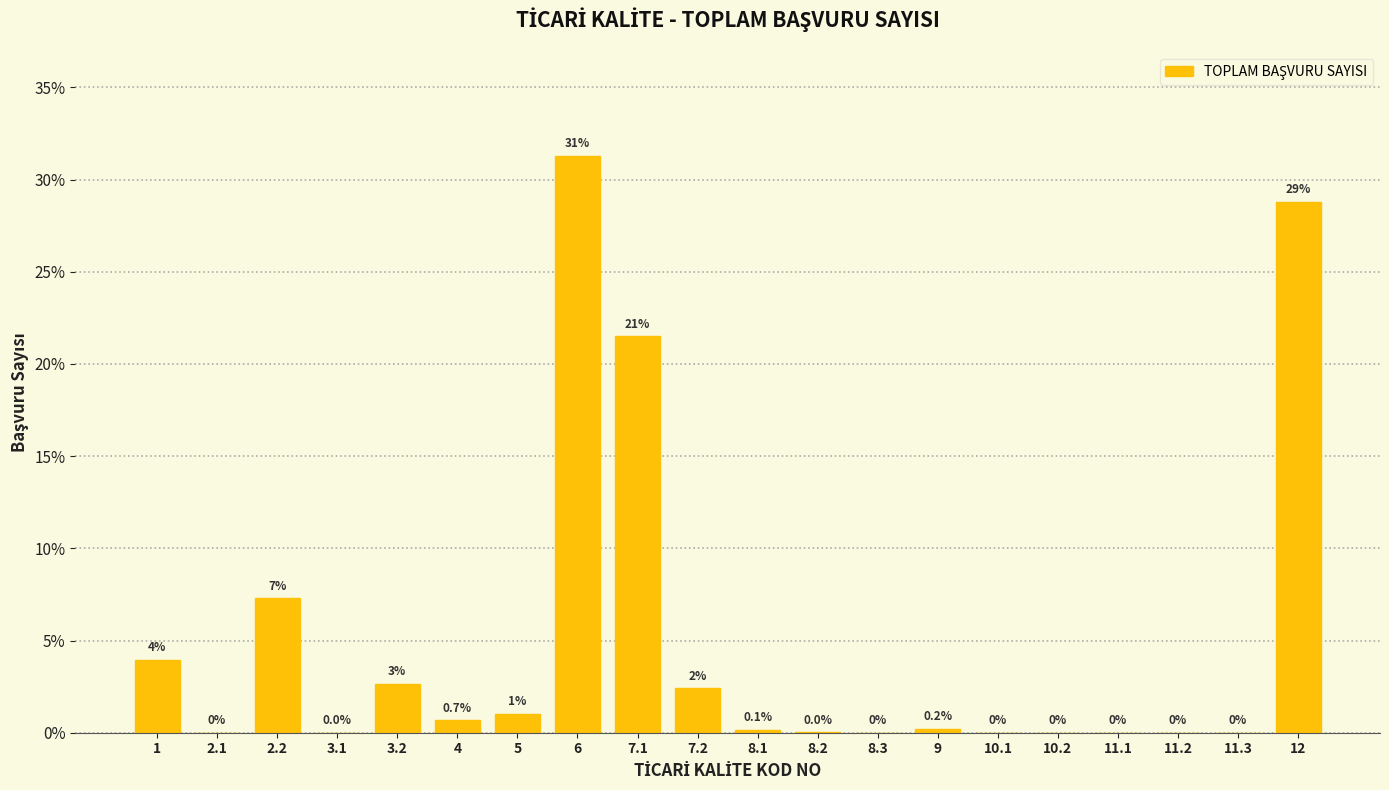

The value at 11.1 is 0.0. True or false?

True